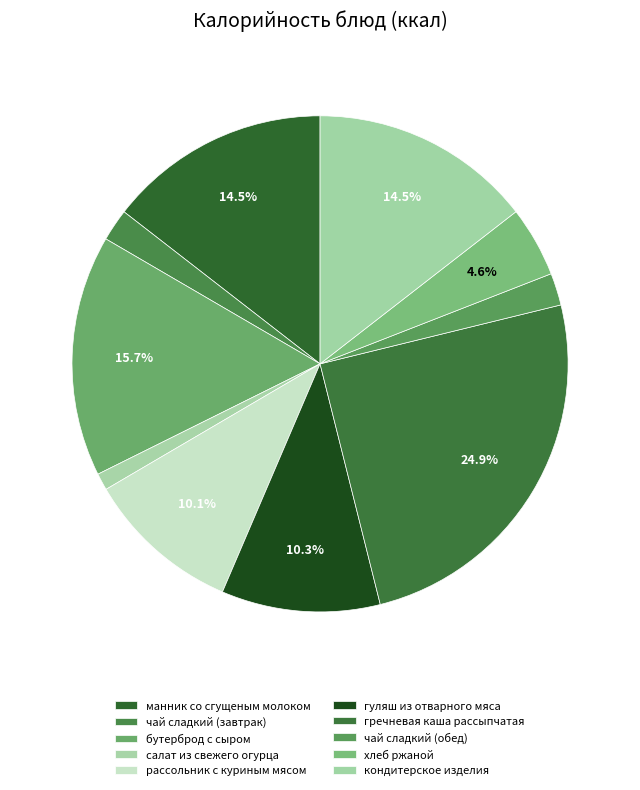

To the nearest percent, what percentage of the pie is чай сладкий (завтрак)?

2%